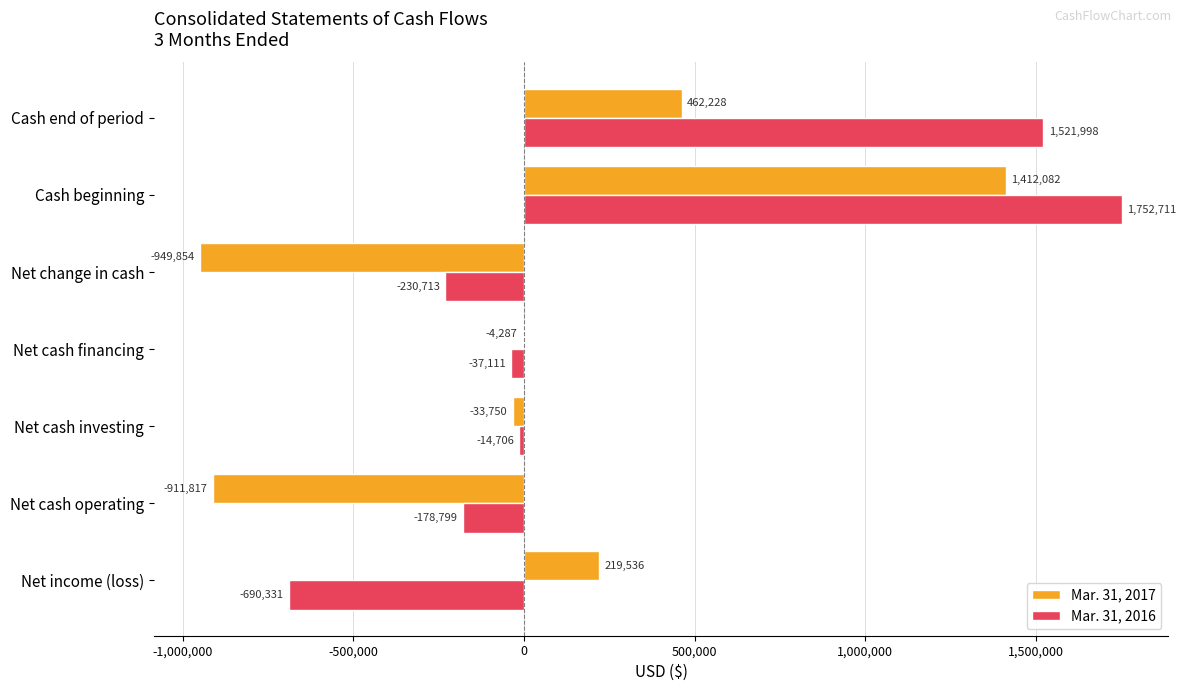

Where is Mar. 31, 2017 nearest to the value 231114?

Net income (loss)